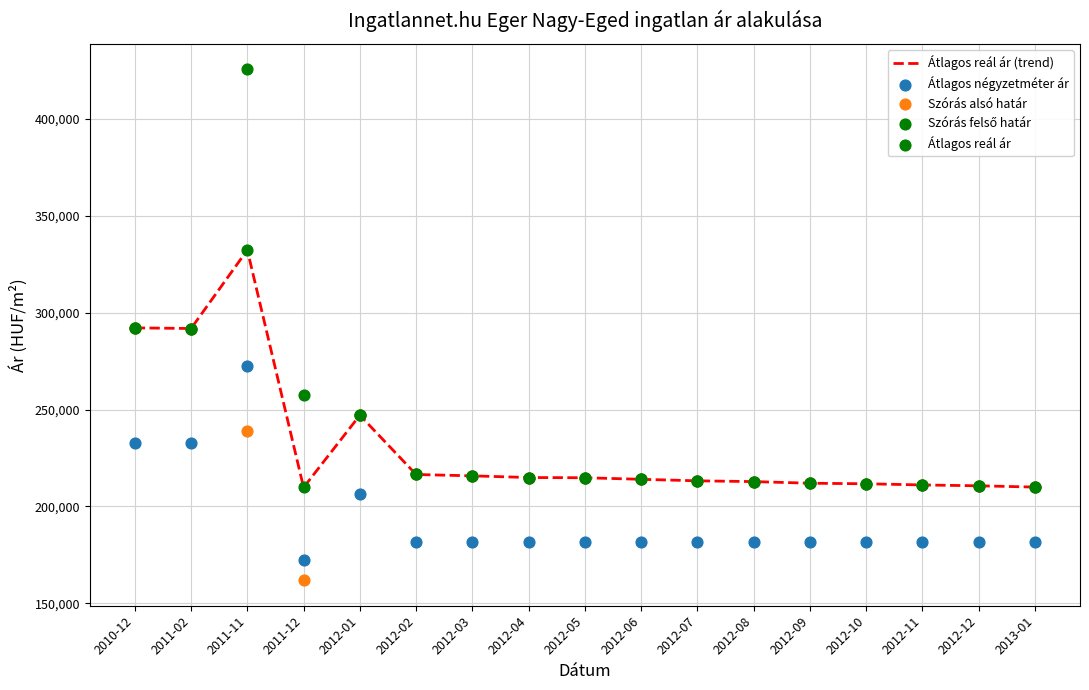

At which category is the sum across all series the highest?

2011-11